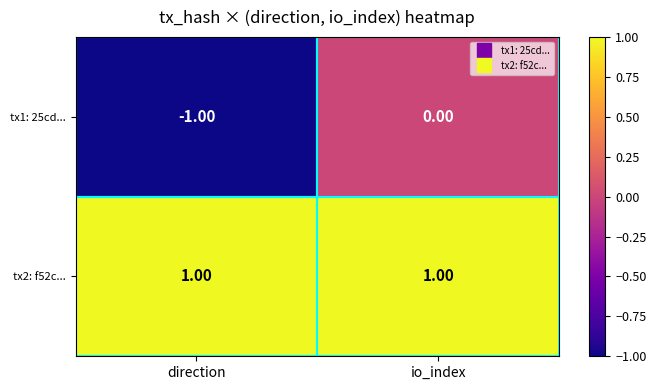

Rank the series by their maximum value, from lowest to highest.

tx1: 25cd..., tx2: f52c...